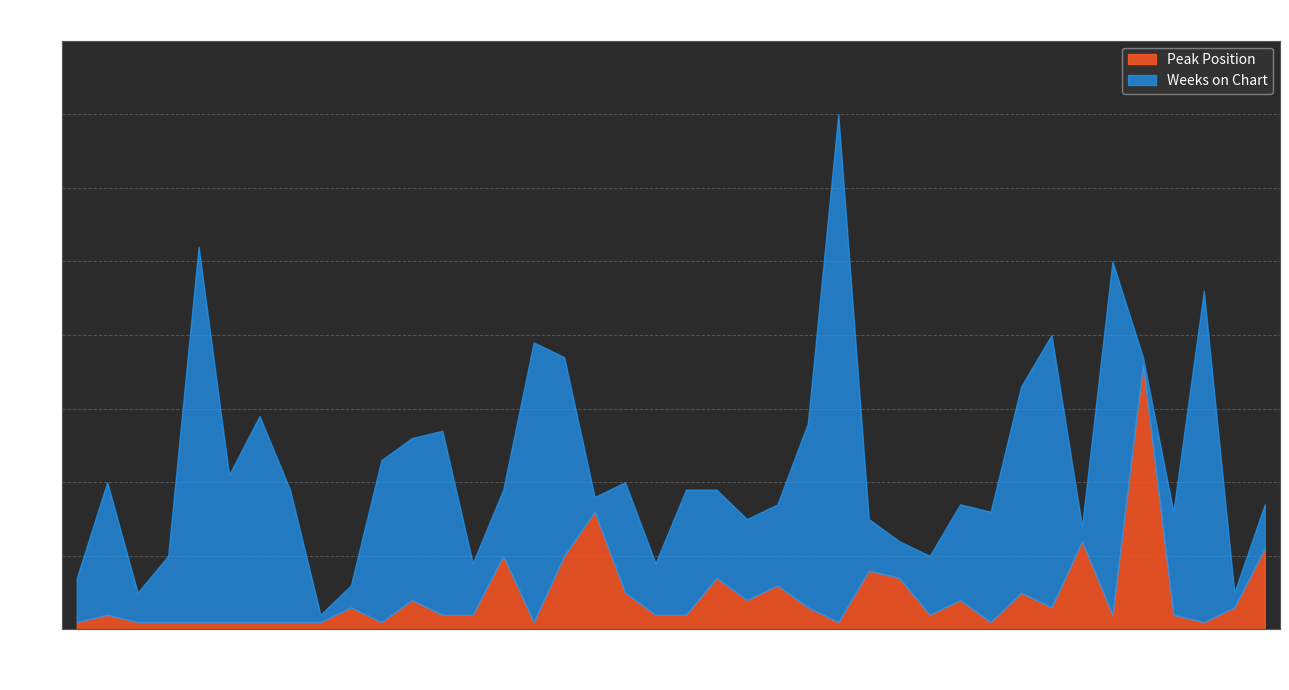

How many data points in Weeks on Chart are above 14?

19